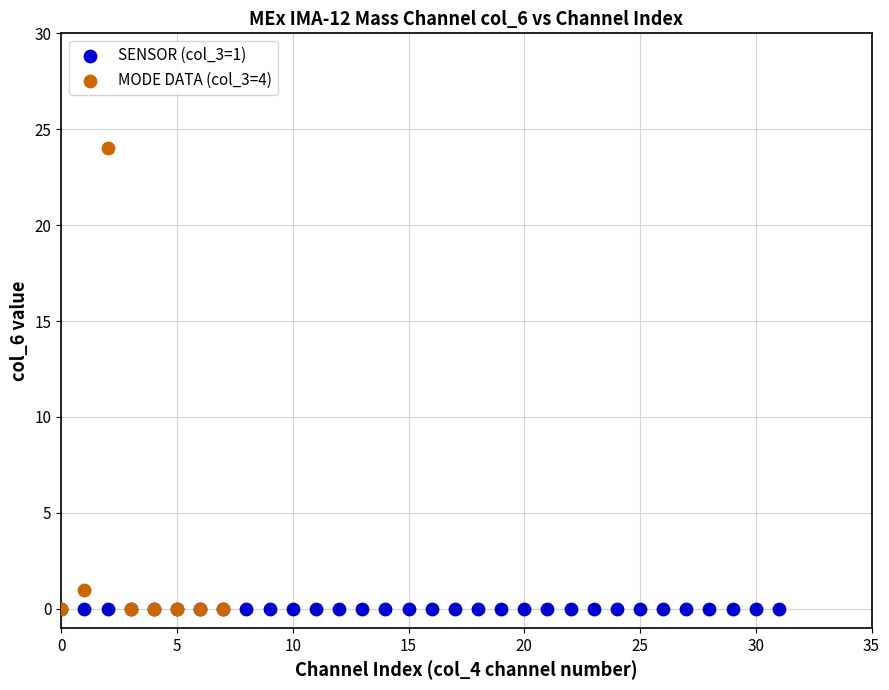

What are all the series names shown in the legend?

SENSOR (col_3=1), MODE DATA (col_3=4)